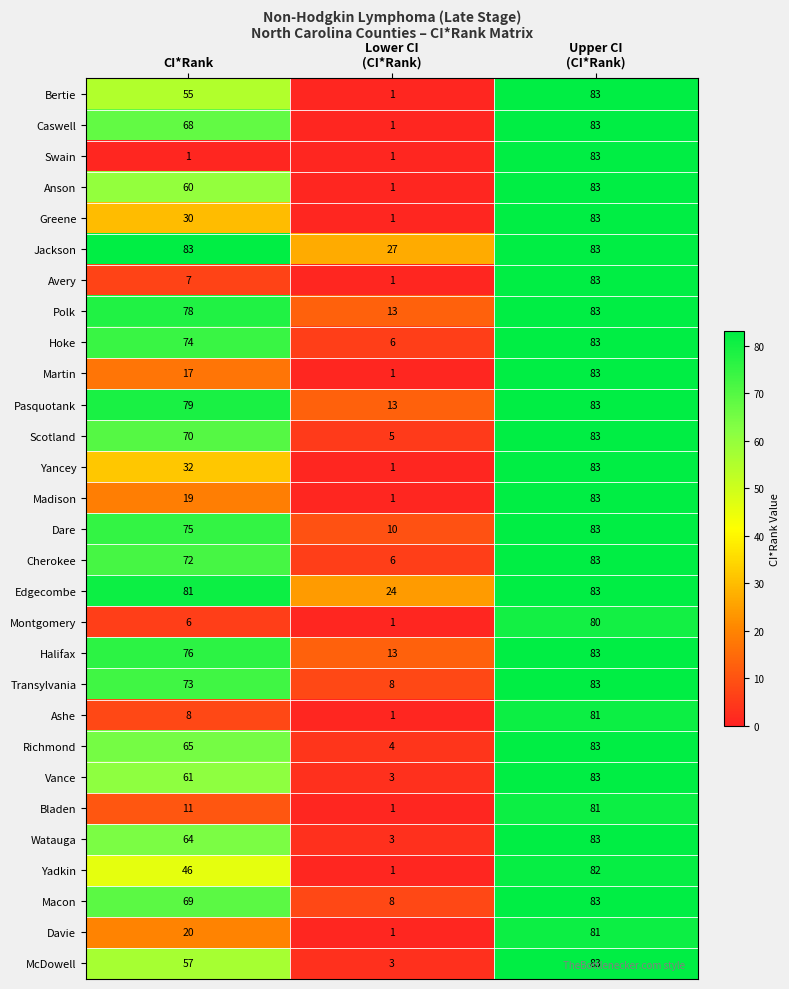

How many distinct data groups are displayed?

29